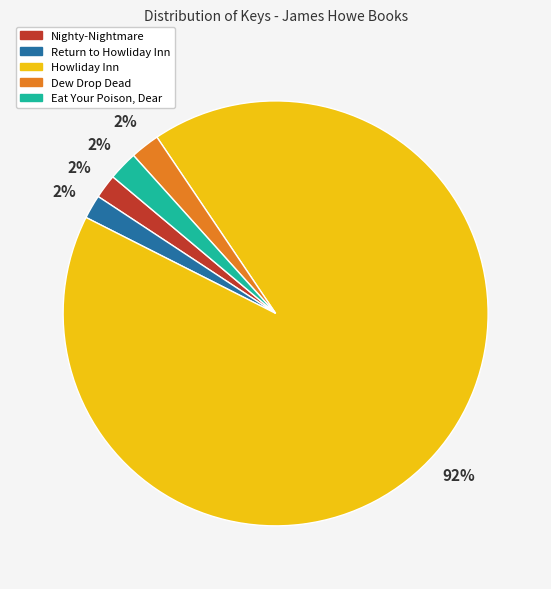

To the nearest percent, what portion does Dew Drop Dead represent?

2%